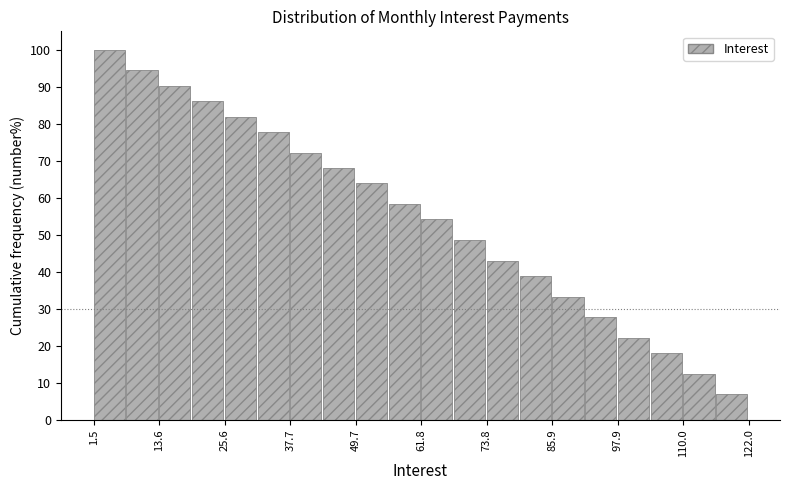

Read against the x-axis, roughly where is the centre of the tallest bar?

4